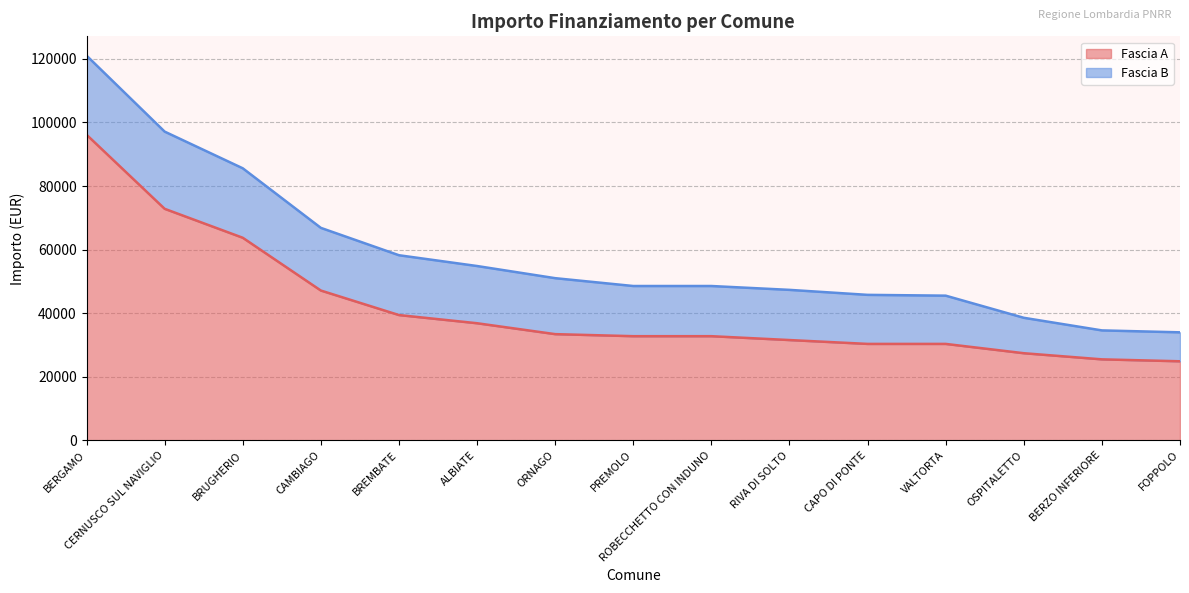

What is the difference between the second highest and minimum values?

47953